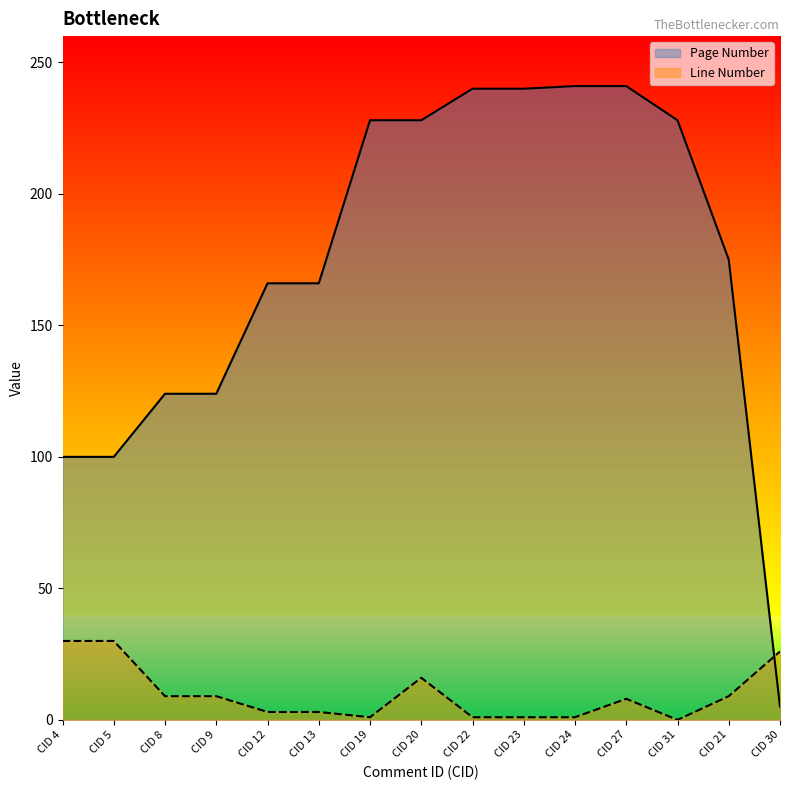

Between CID 9 and CID 27, which series saw the biggest shift?

Page Number